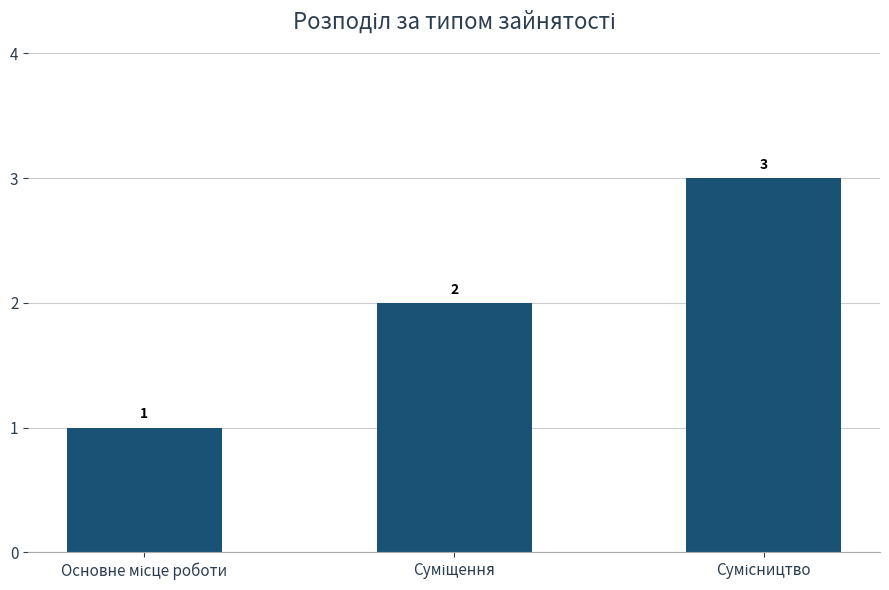

What is the value of the 3rd bar from the left?

3